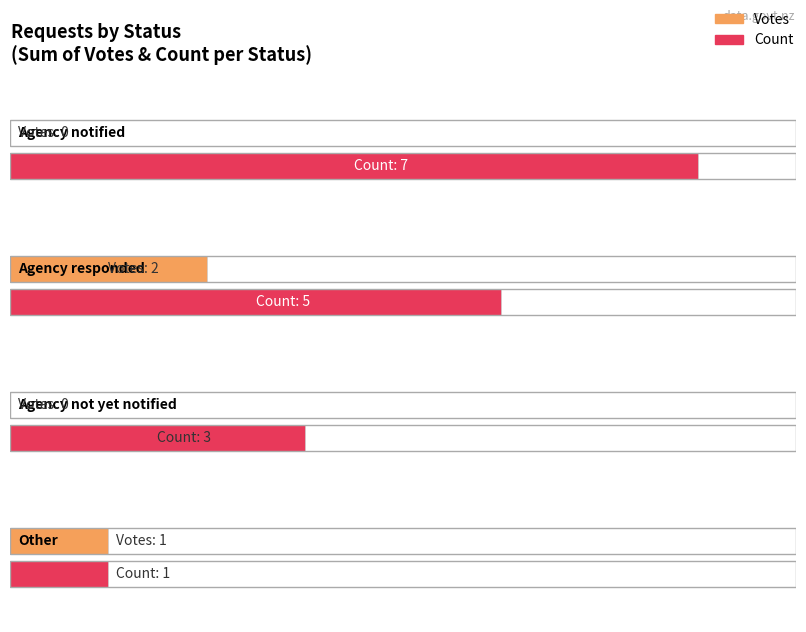

What are all the series names shown in the legend?

Votes, Count